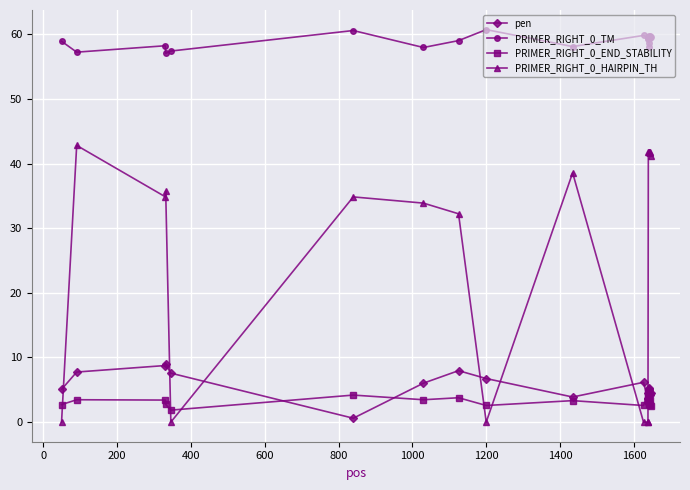

Which series has the largest range (max minus min)?

PRIMER_RIGHT_0_HAIRPIN_TH